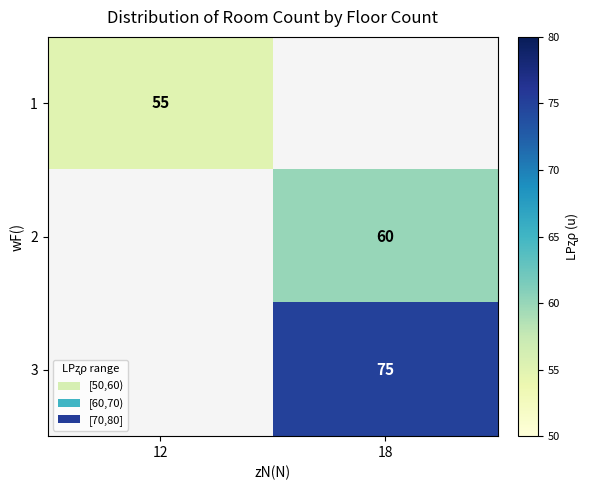

How many categories are shown in the chart?

2